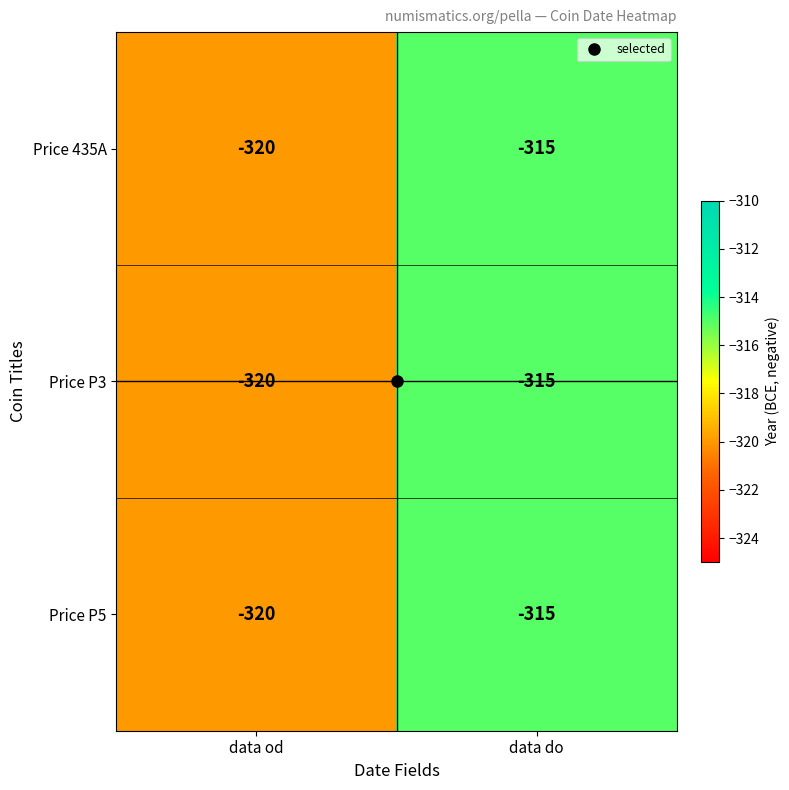

List the labels in order of Price P3 value, largest first.

data do, data od